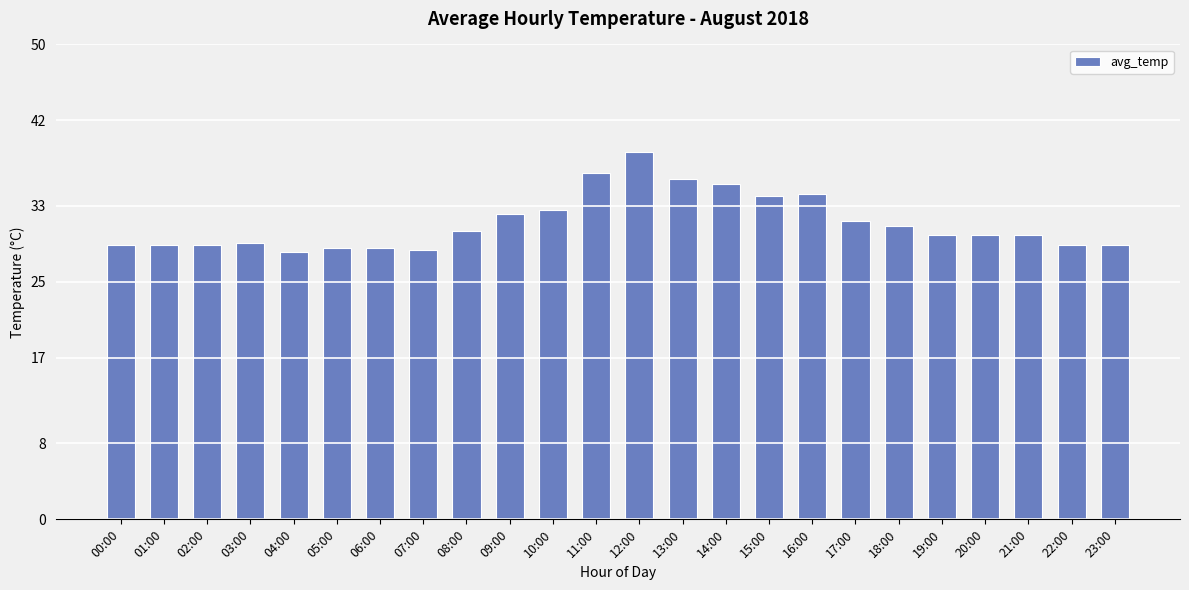

What is the maximum value shown in the chart?

38.7